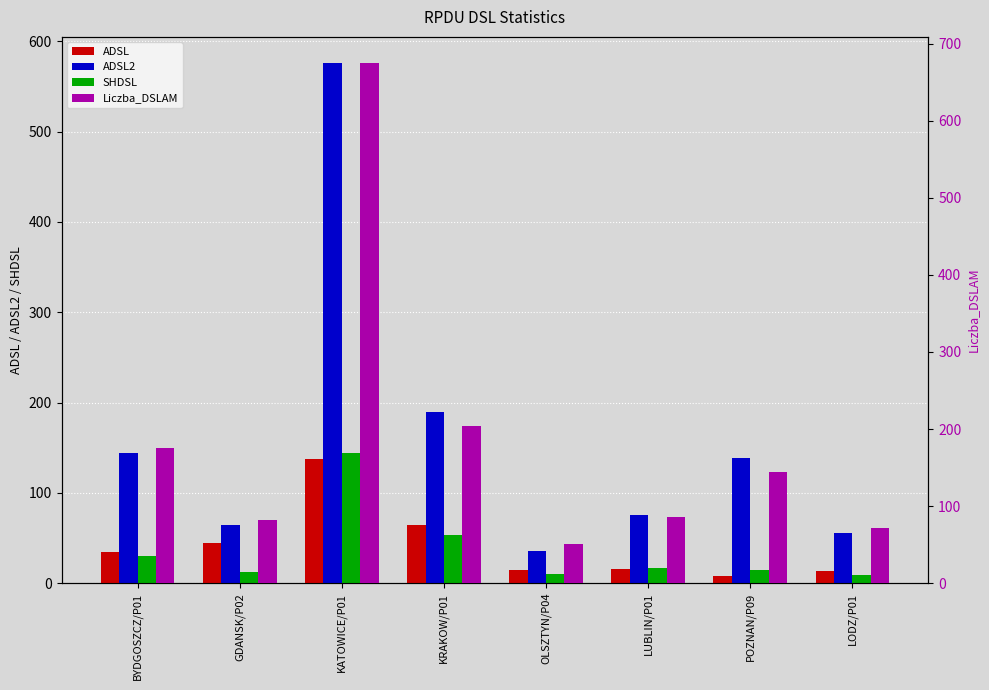

What is the label of the 7th bar from the left?

POZNAN/P09